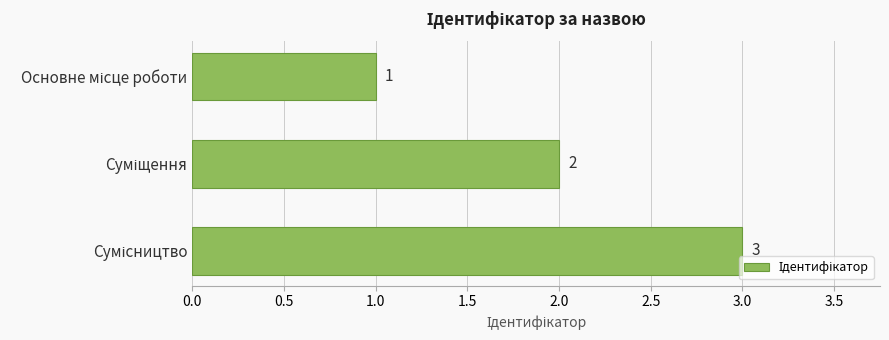

What is the maximum value shown in the chart?

3